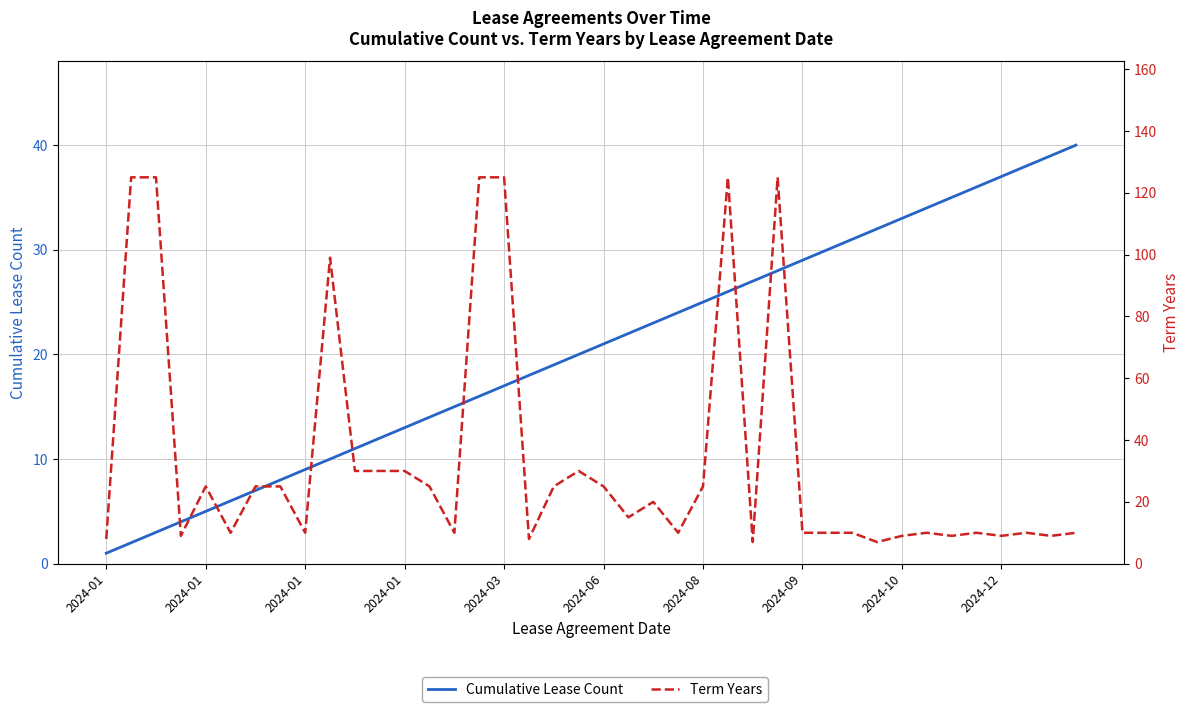

Is the value of Term Years at 10 greater than the value of Cumulative Lease Count at 31?

No